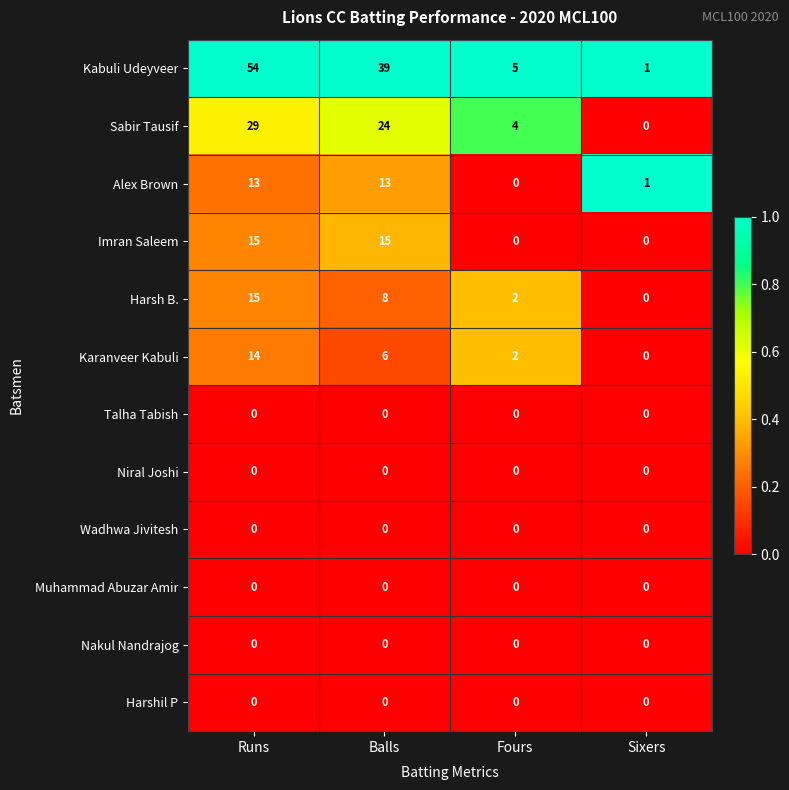

At how many categories does at least one series exceed 0?

4